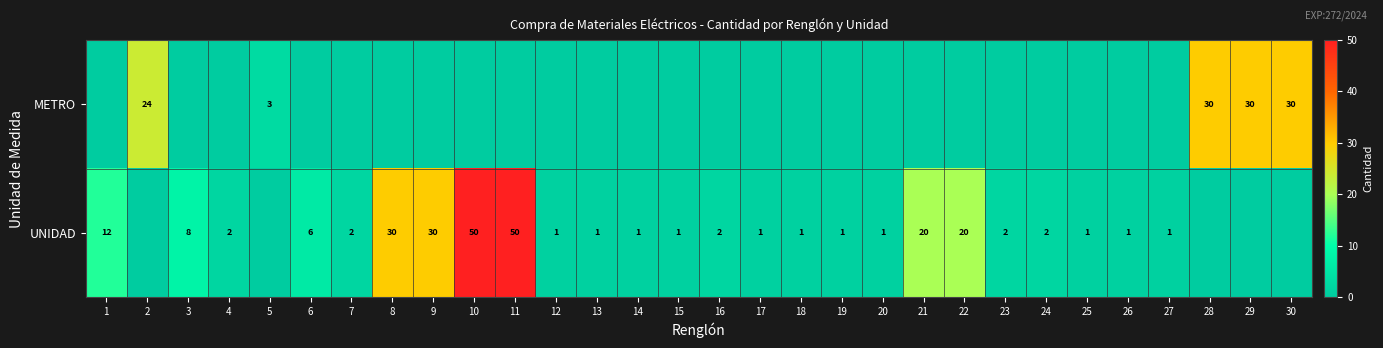

Is the value of UNIDAD at 13 greater than the value of METRO at 29?

No